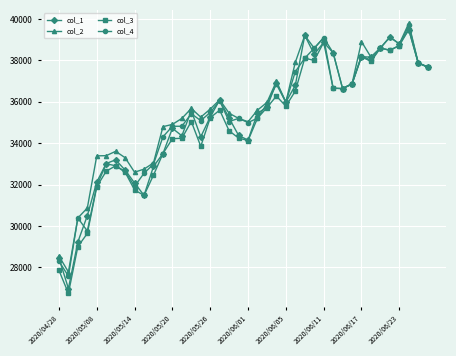

What is the minimum value for col_1?

26980